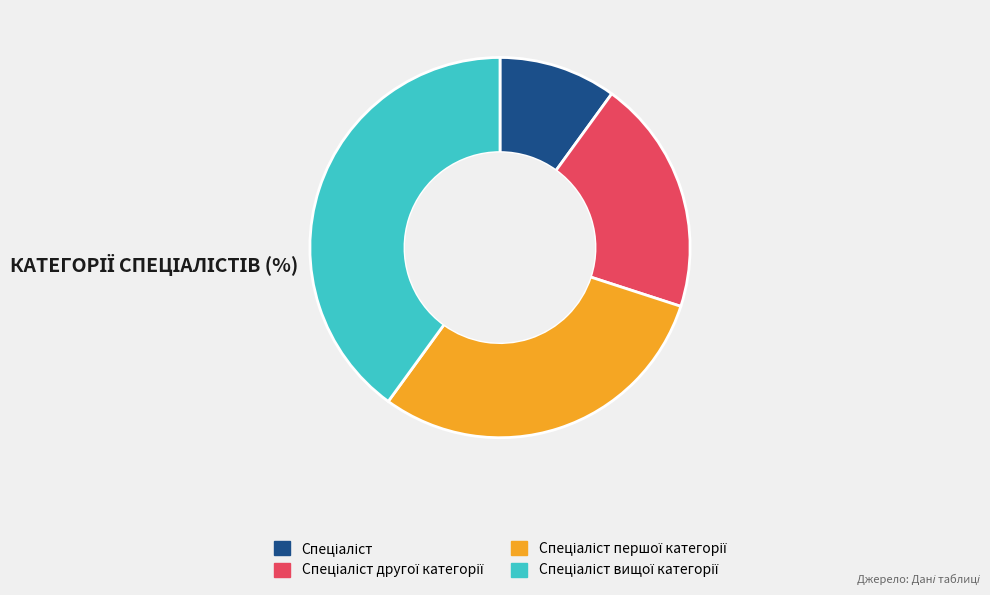

Is there any slice that represents more than half of the pie?

No